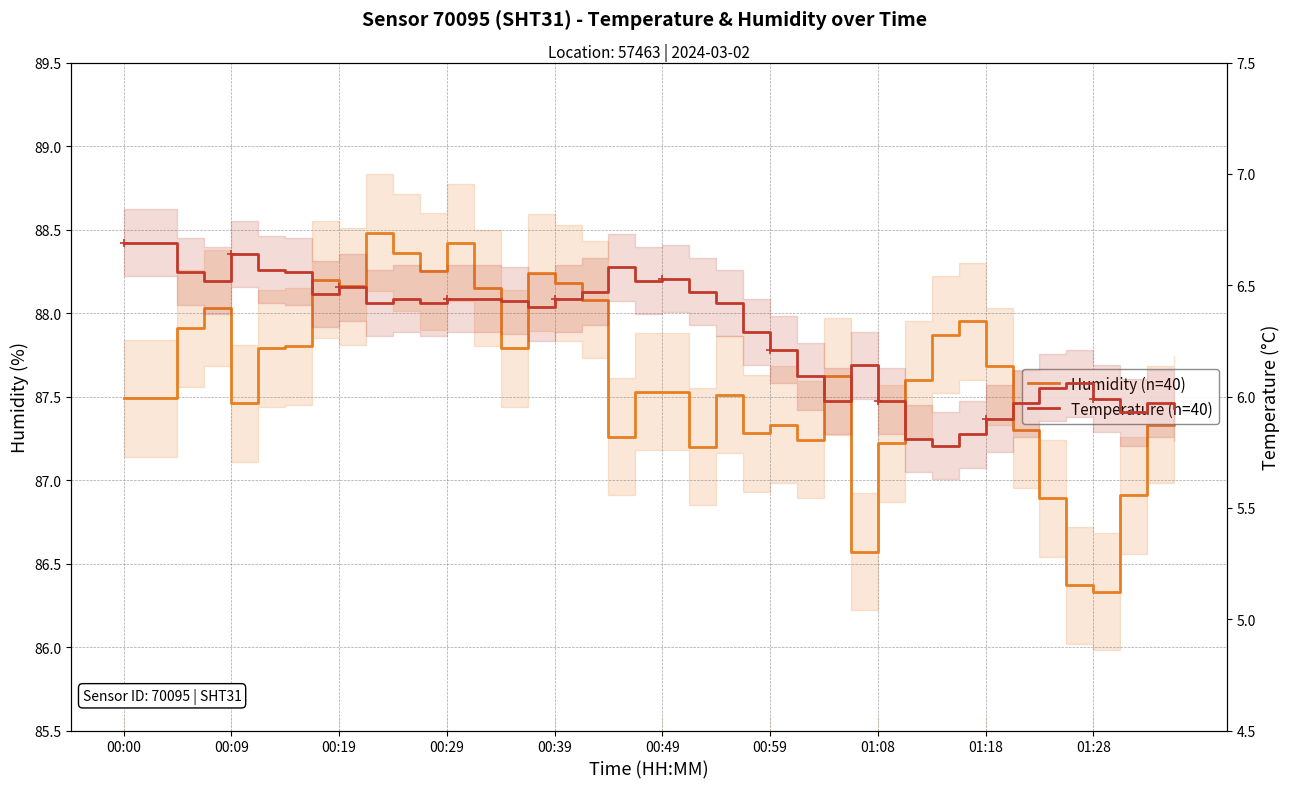

True or false: temperature and humidity cross at least once.

False